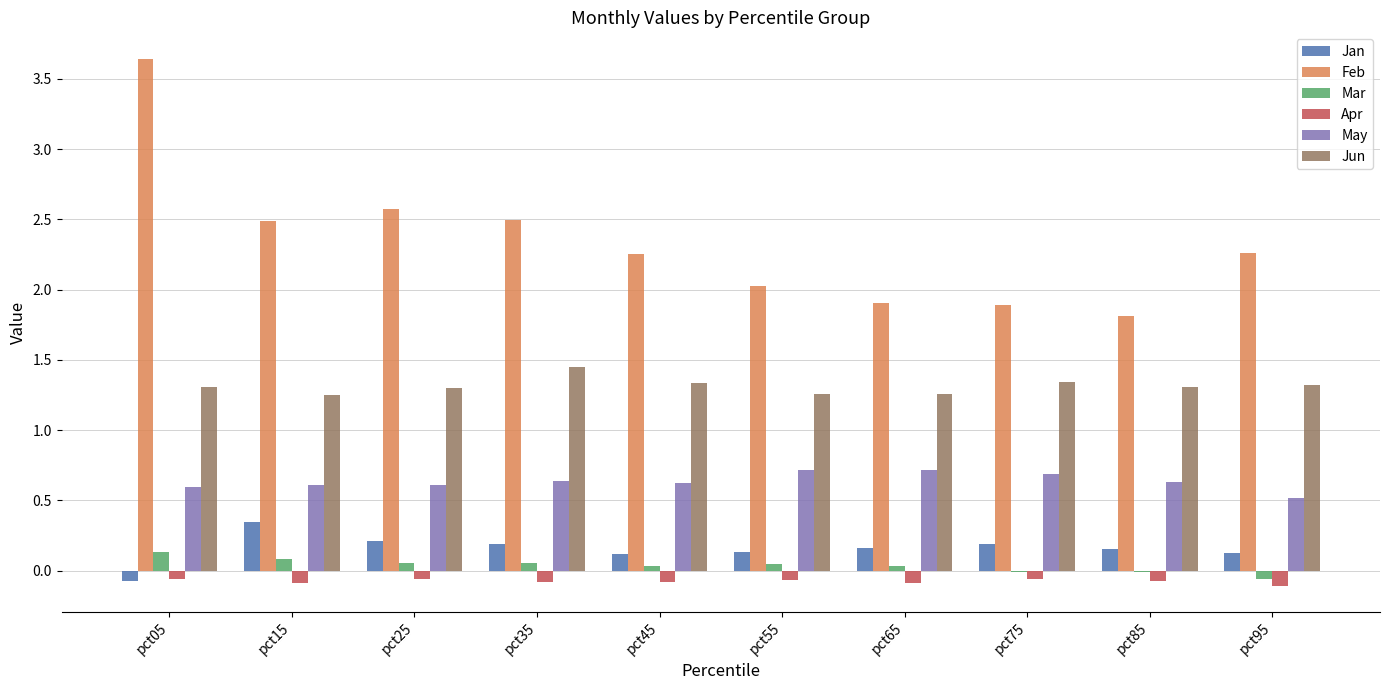

What is the sum of all Jan values?

1.6